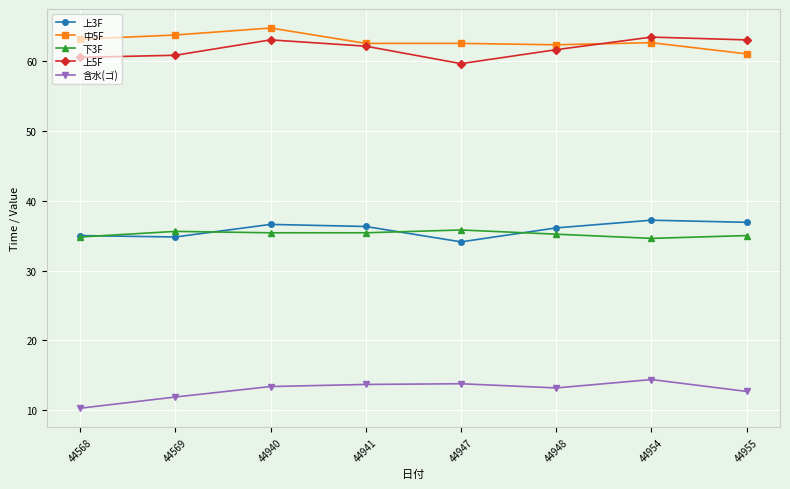

True or false: 上5F has more than 0 points higher than both neighbors.

True